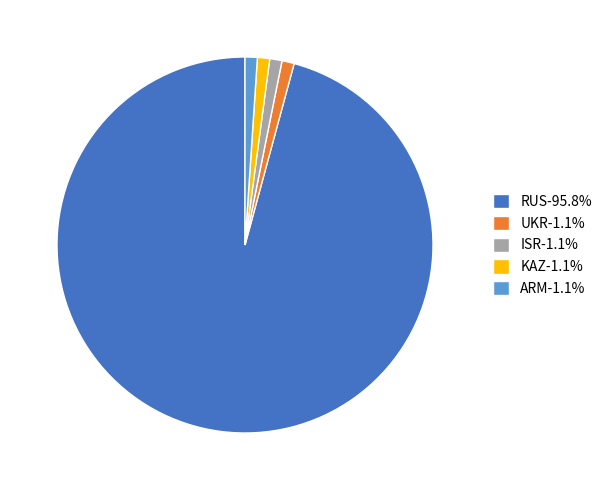

Approximately how many times larger is the value at KAZ-1.1% compared to ISR-1.1%?

1.0